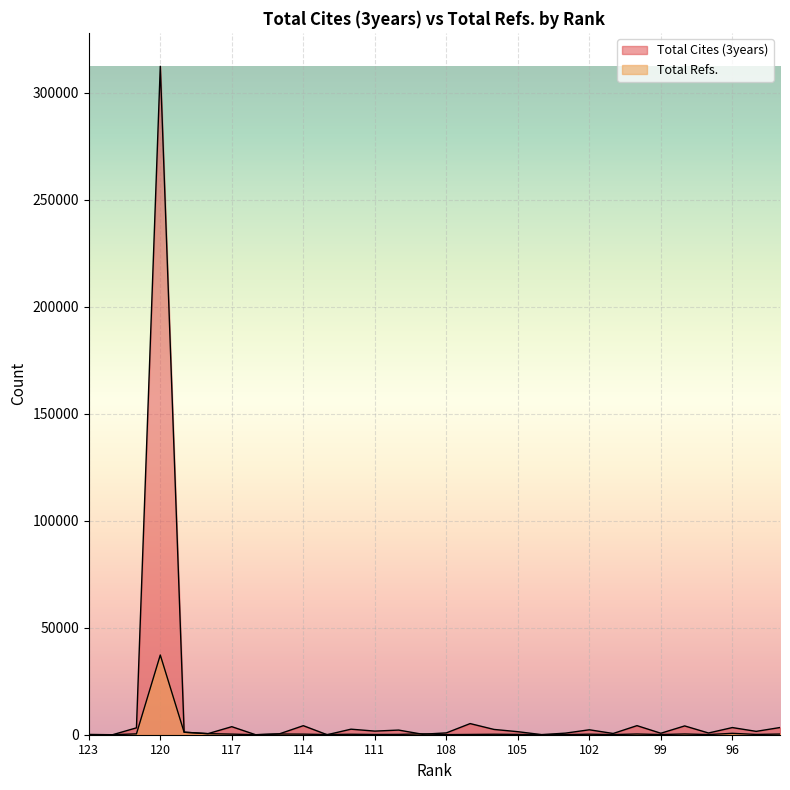

In Total Refs., how many points are higher than both neighbors (excluding endpoints)?

9